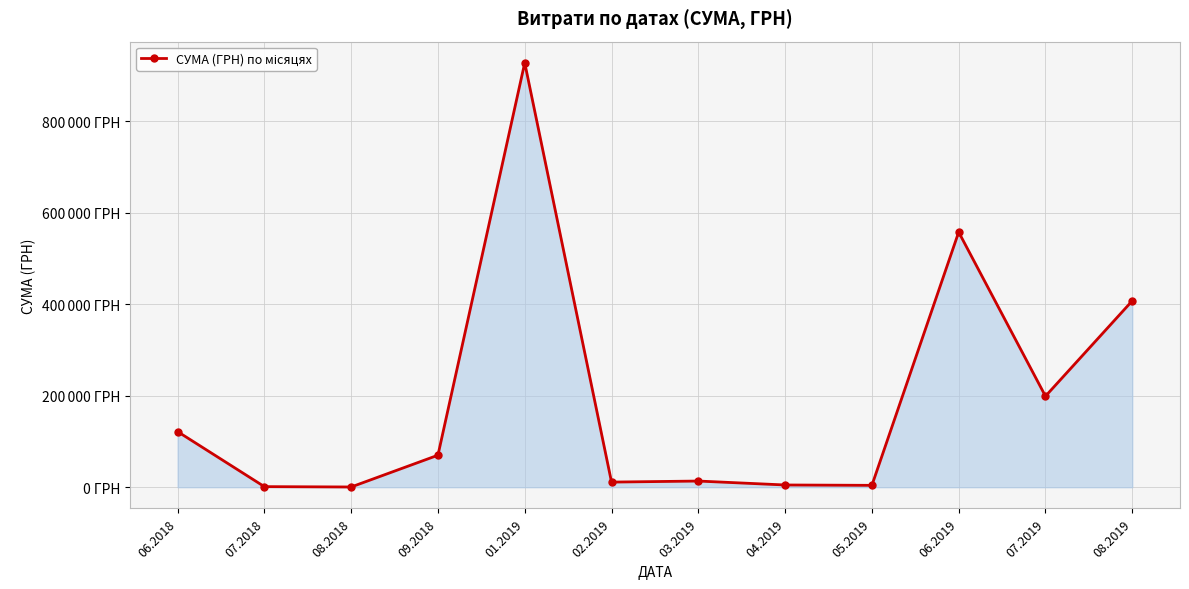

What position from the right is 02.2019?

7